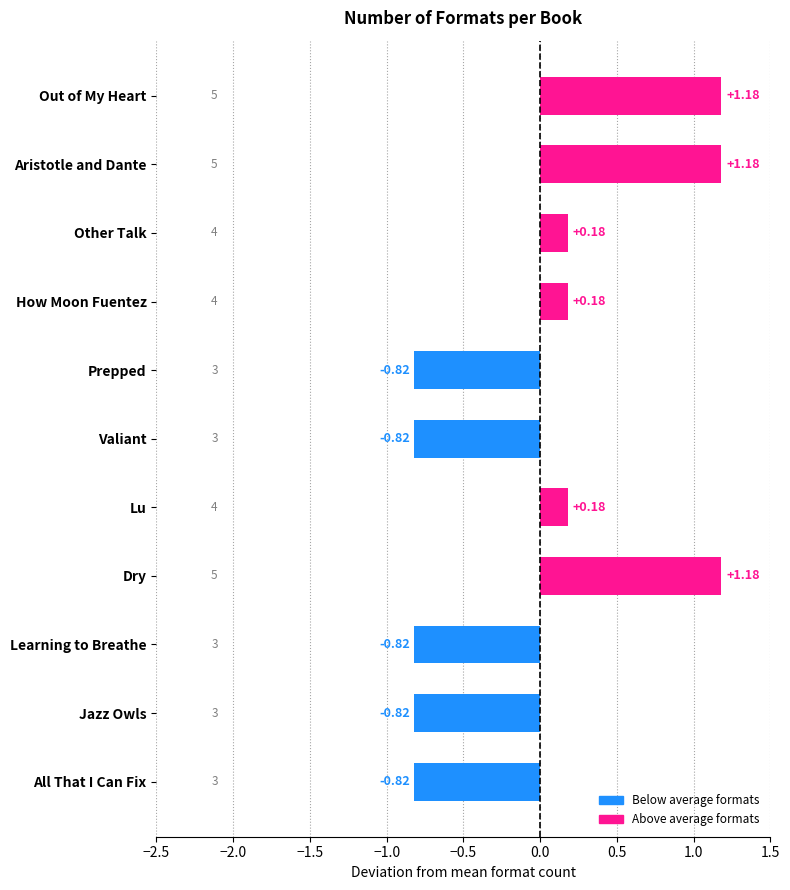

What is the label of the 5th bar from the top?

Prepped